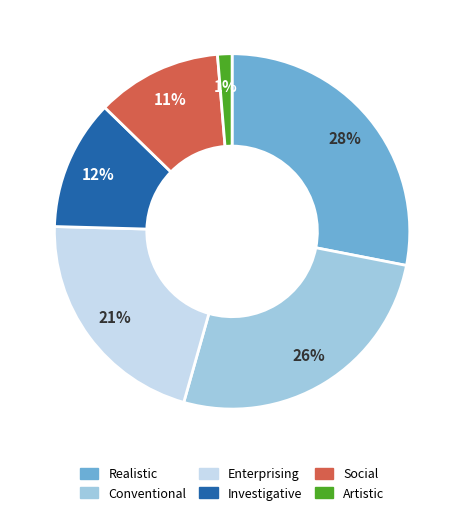

Do Enterprising and Social together represent more than half of the pie?

No